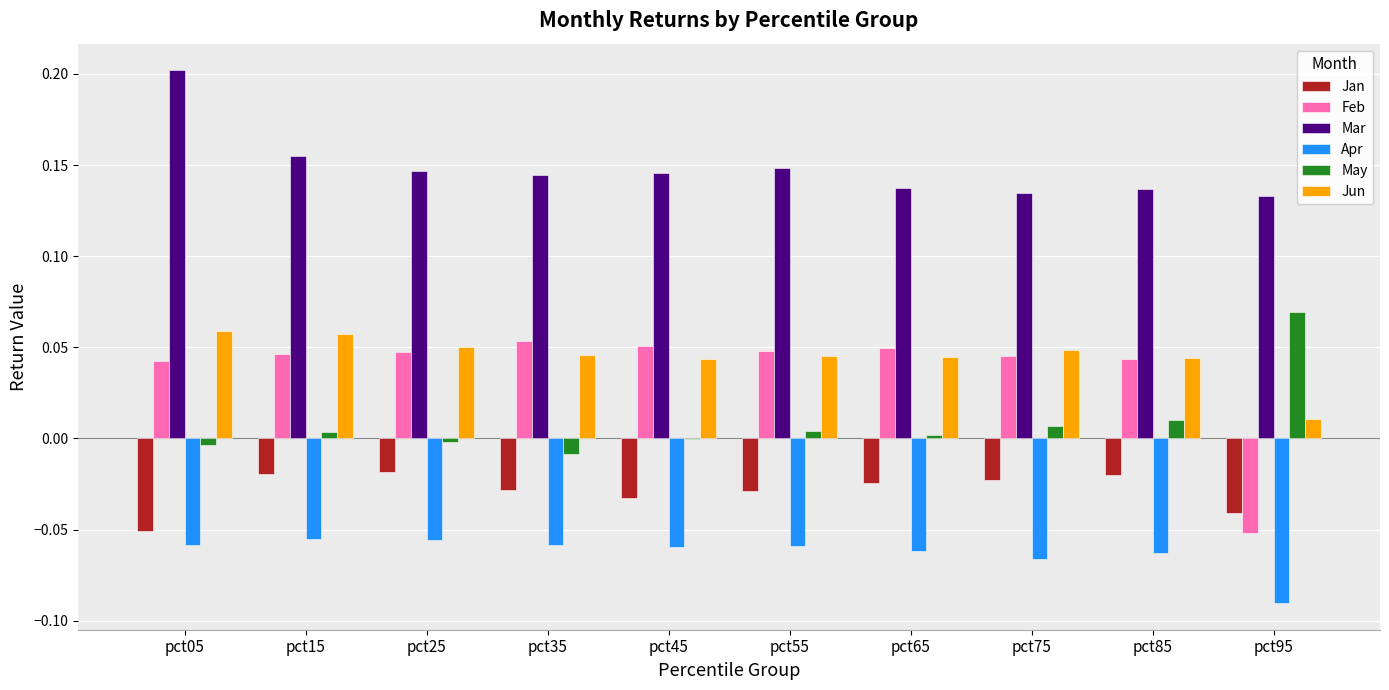

The value of Jun at pct85 is 0.0. True or false?

True